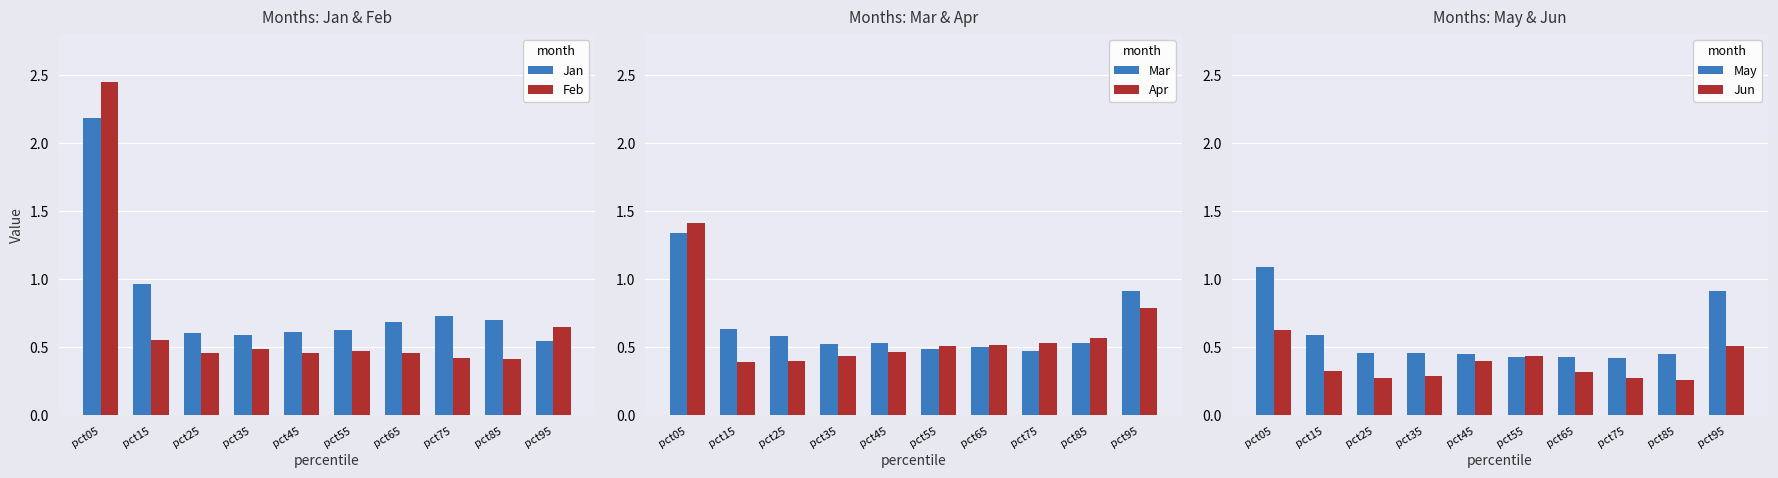

Rank the categories by Mar value from highest to lowest.

pct05, pct95, pct15, pct25, pct45, pct85, pct35, pct65, pct55, pct75